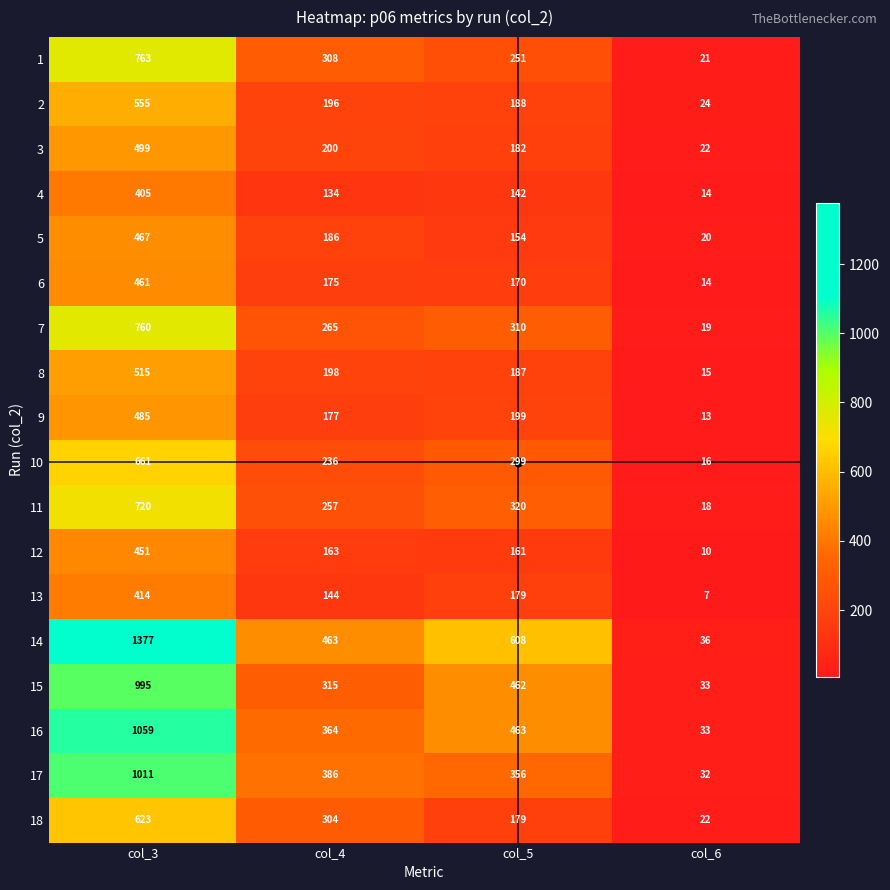

What is the sum of all 16 values?

1919